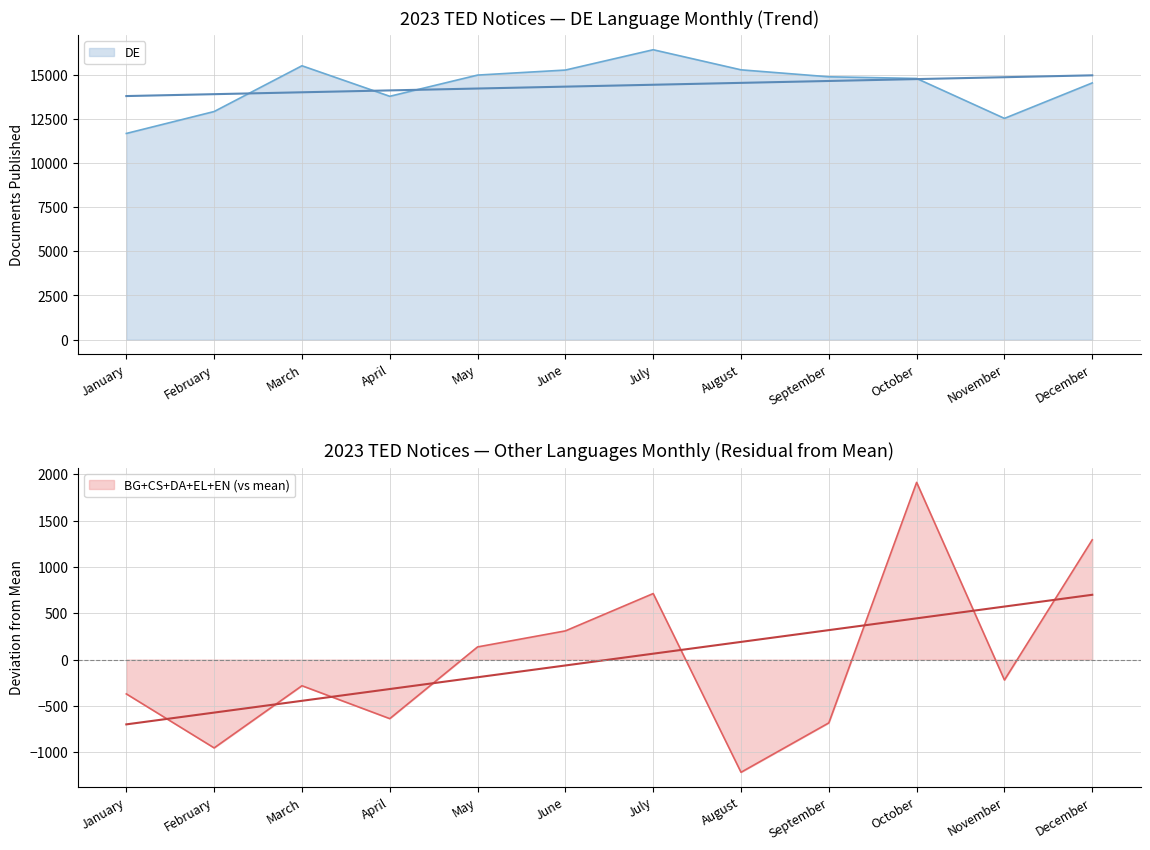

The value of DE at February is 12920. True or false?

True